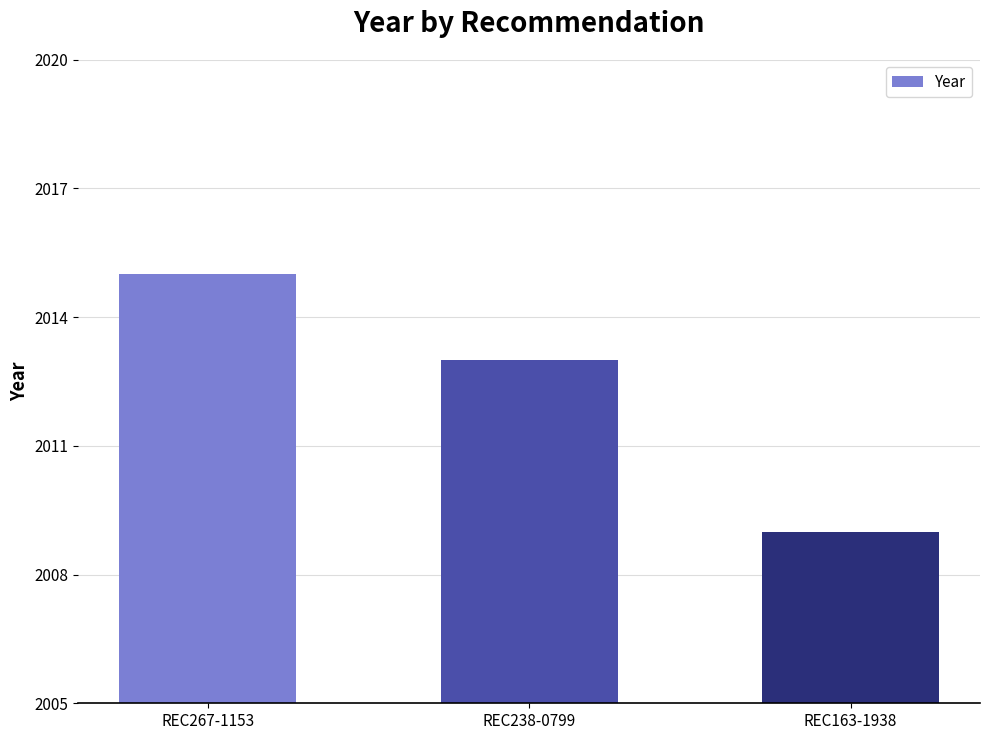

What is the label of the 2nd bar from the right?

REC238-0799